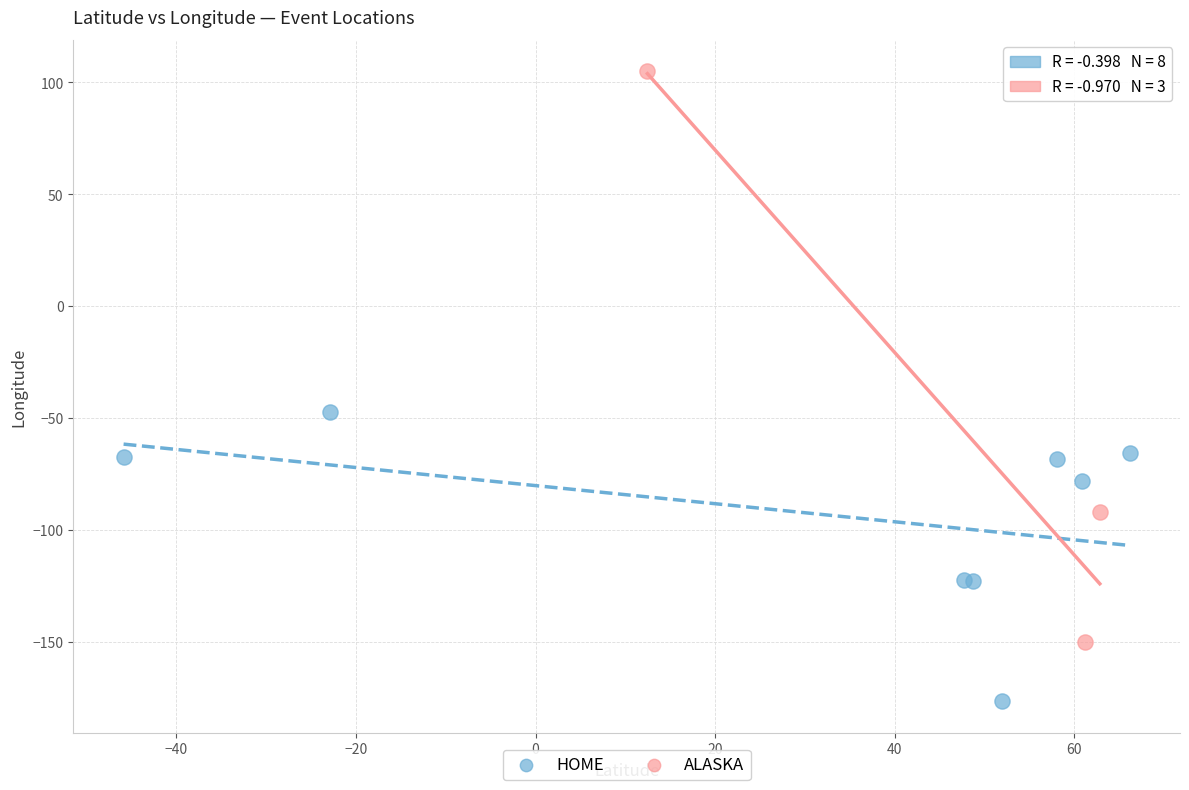

Which series reaches the maximum Y coordinate?

ALASKA